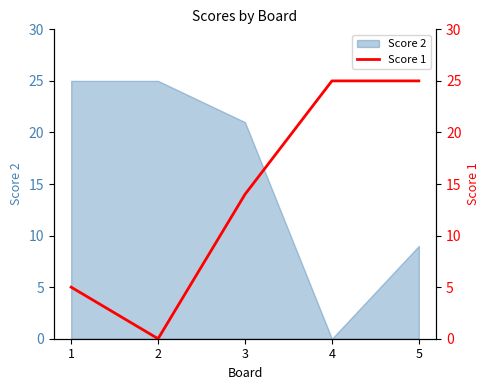

Where is the data nearest to the value 12?

3